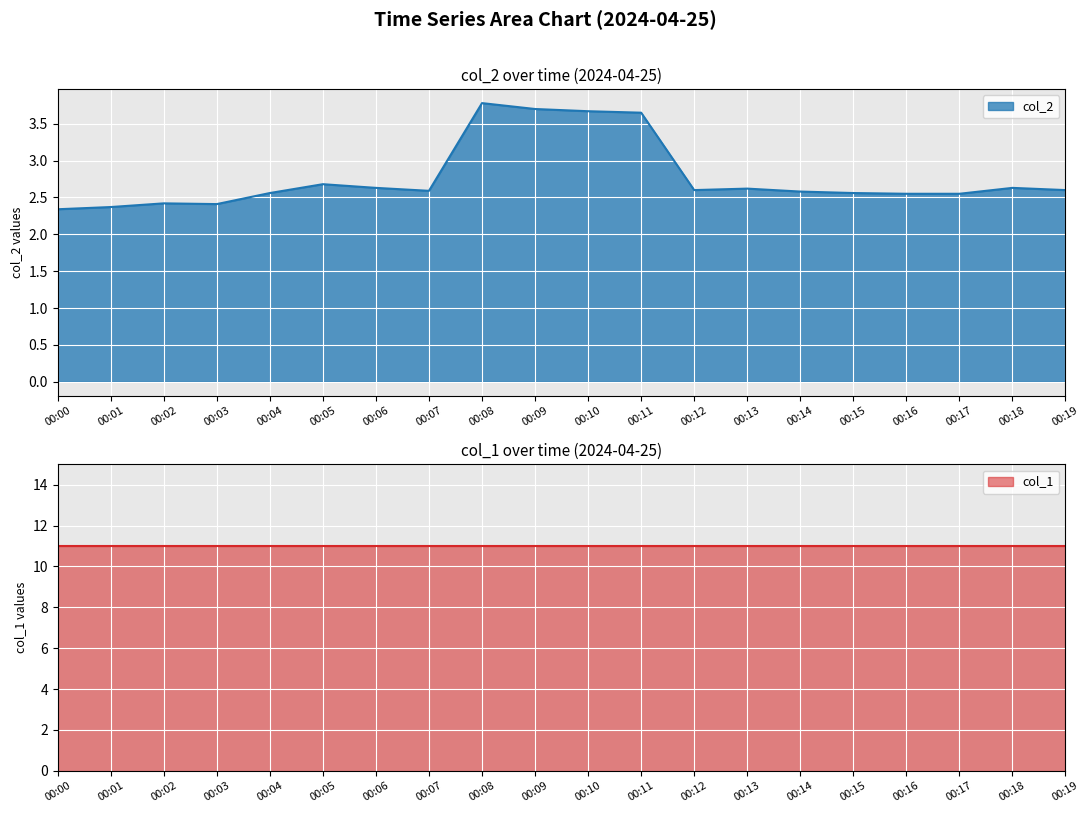

The value of col_2 at 00:00 is 3.4. True or false?

False